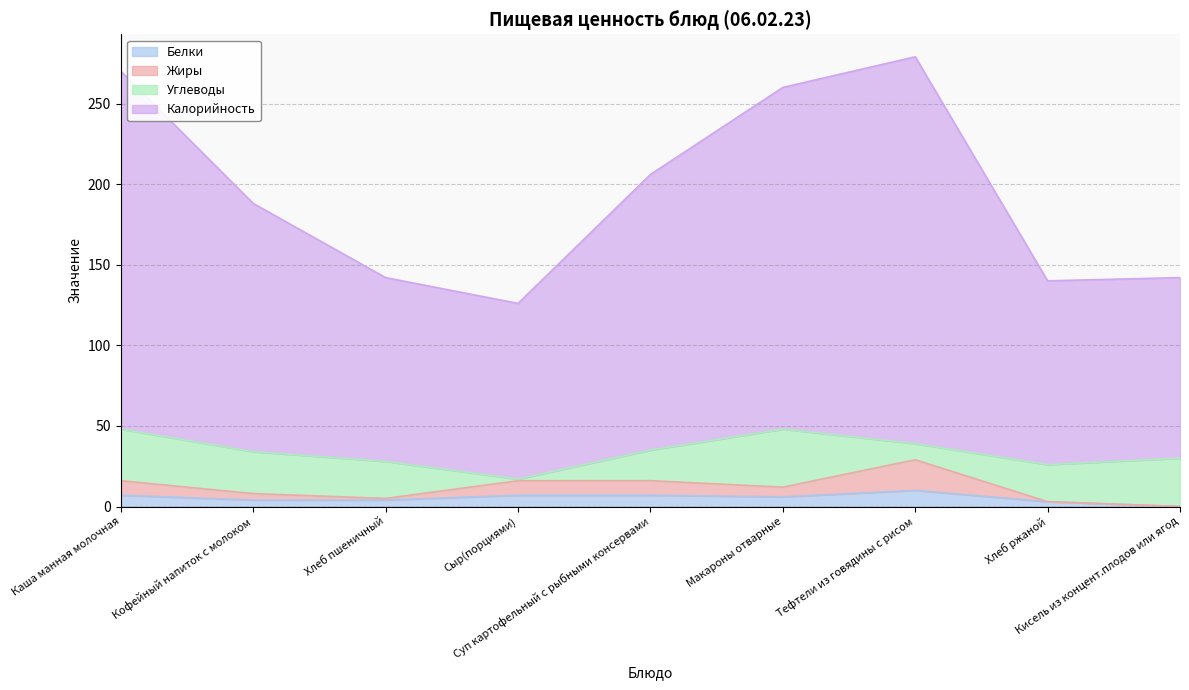

What position from the left is Кофейный напиток с молоком?

2